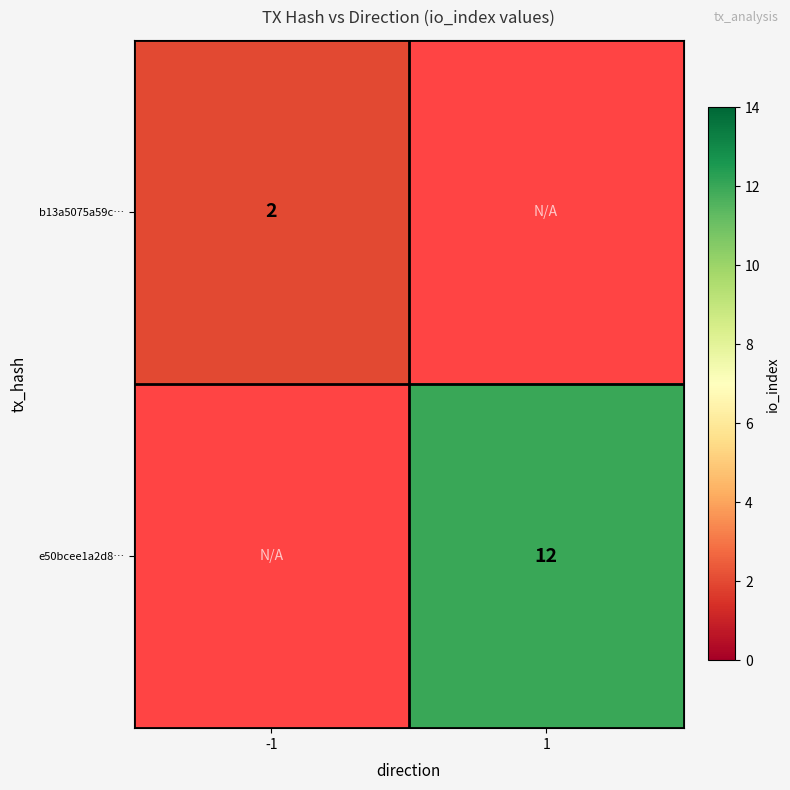

True or false: b13a5075a59c… has a value of 2 at -1.

True